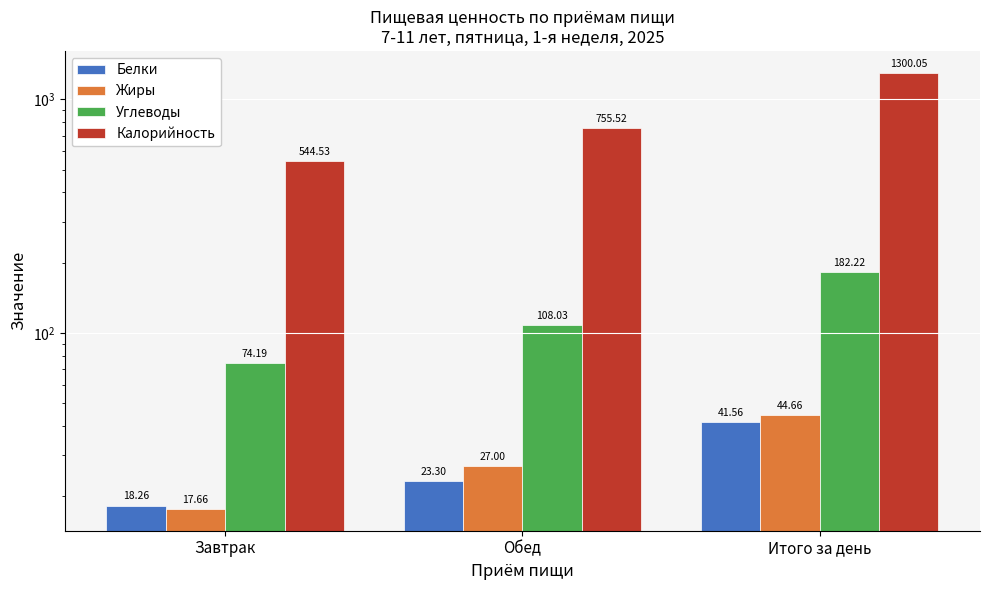

What is the average value of the Белки series?

27.7